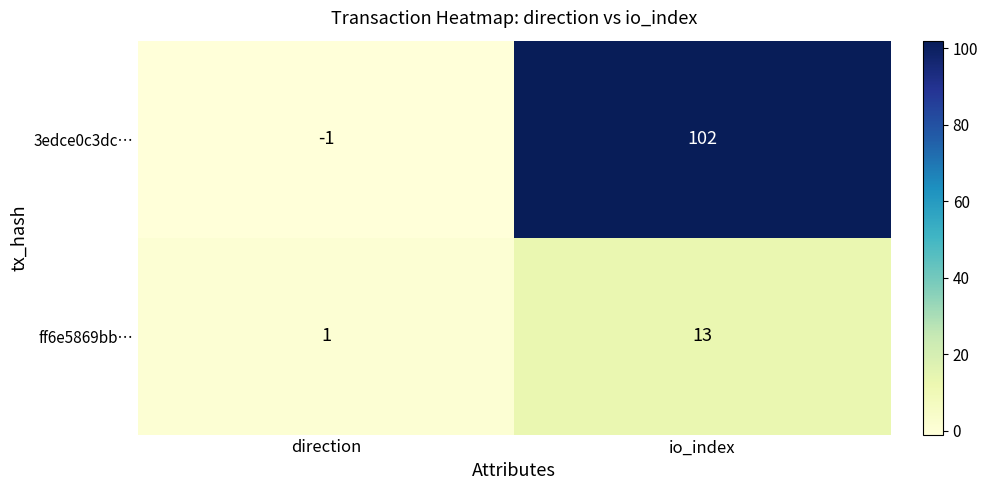

What is the smallest value displayed?

-1